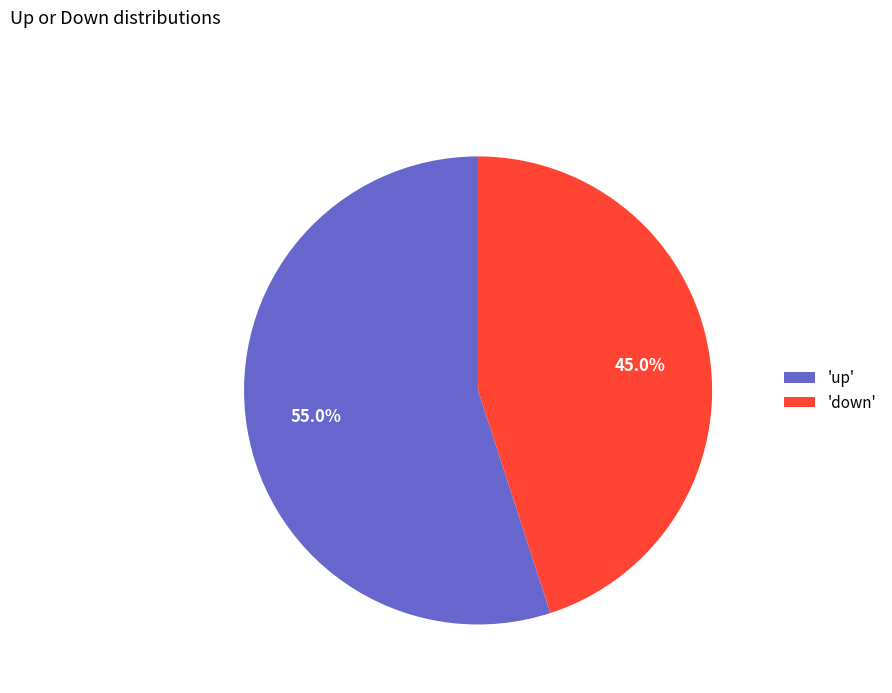

Is there any slice that represents more than half of the pie?

Yes